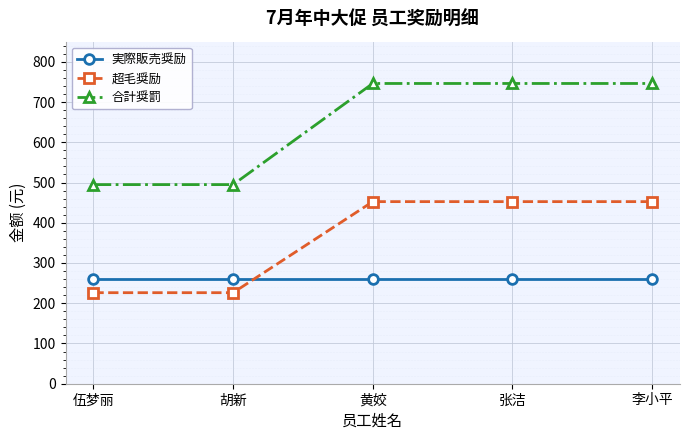

How many lines are shown in the chart?

3